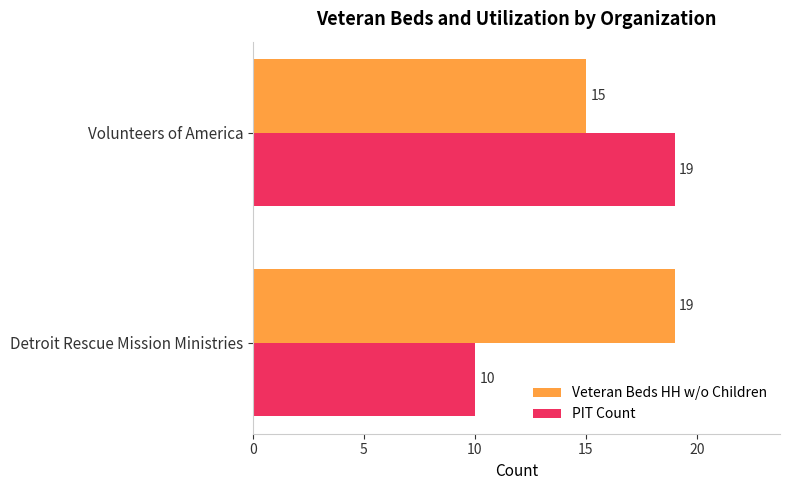

True or false: PIT Count has a value of 32 at Volunteers of America.

False